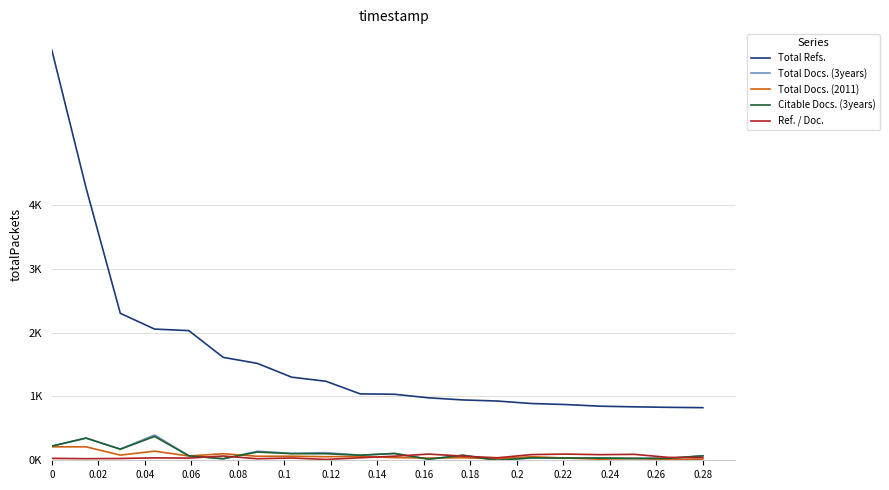

What are all the series names shown in the legend?

Total Refs., Total Docs. (3years), Total Docs. (2011), Citable Docs. (3years), Ref. / Doc.